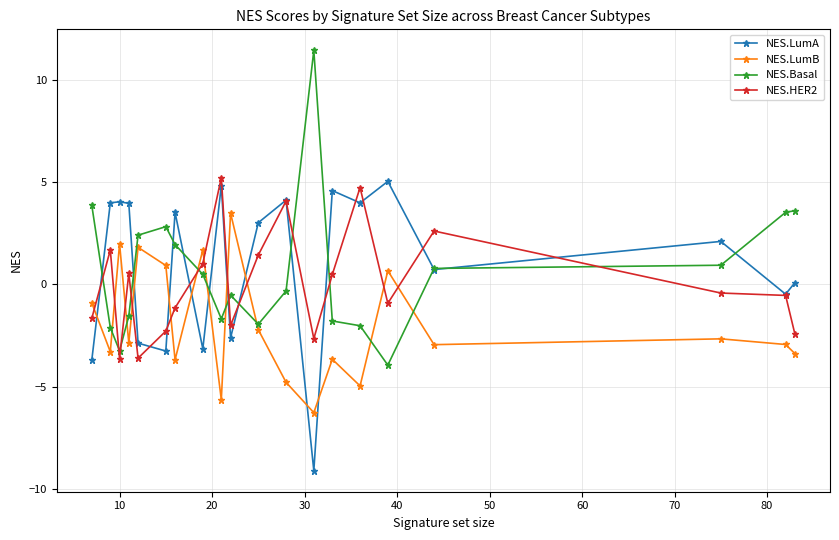

What is the minimum value for NES.LumB?

-6.3